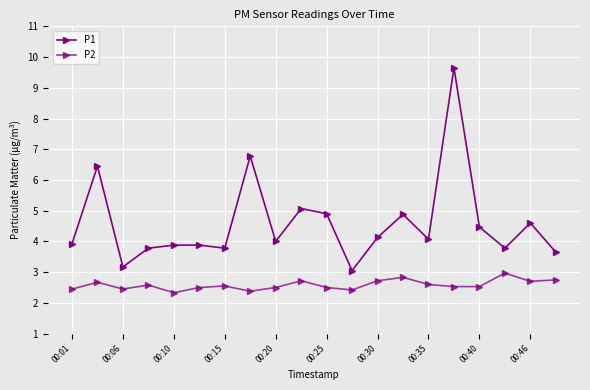

Does the chart display data point markers on the line(s)?

Yes